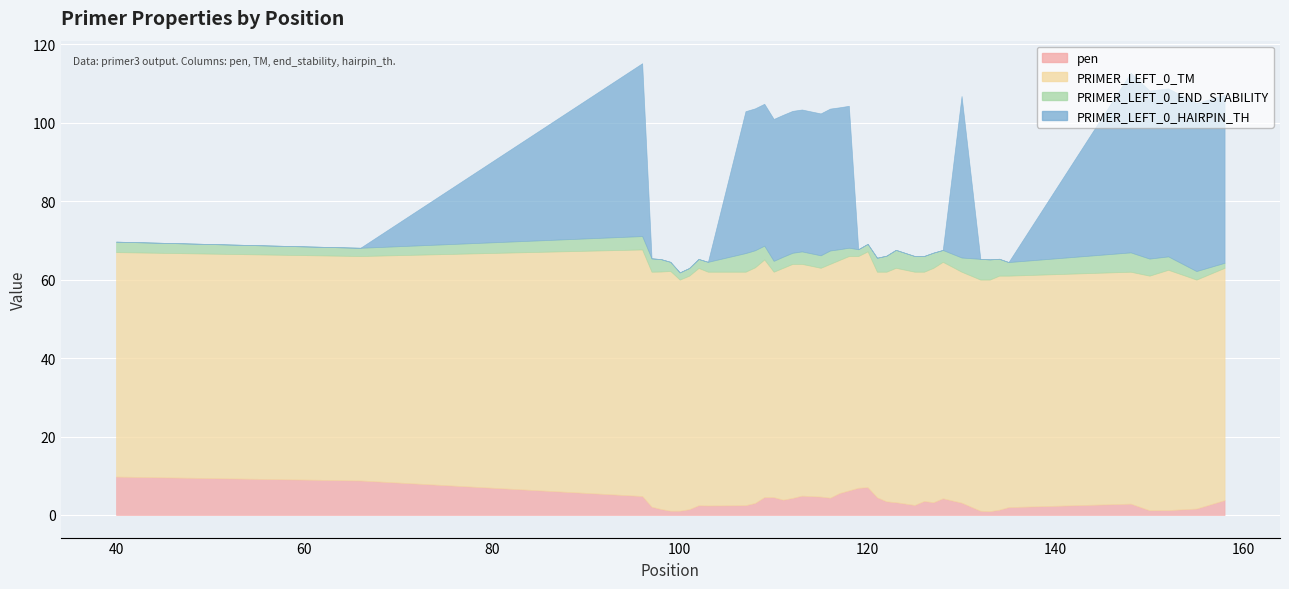

In PRIMER_LEFT_0_TM, how many points are lower than both neighbors (excluding endpoints)?

13